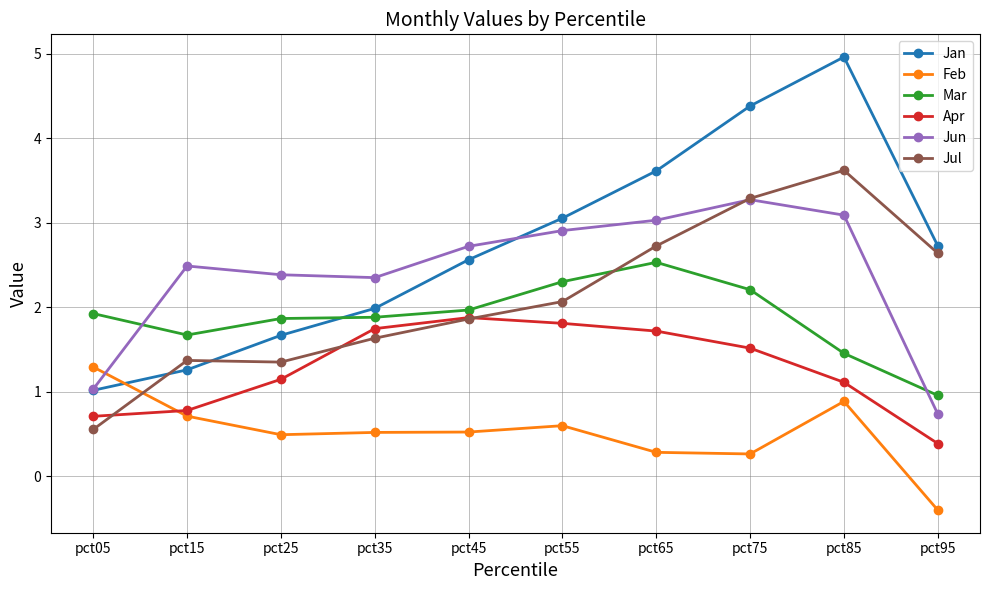

What is the difference between the second highest and minimum values in the Feb series?

1.3